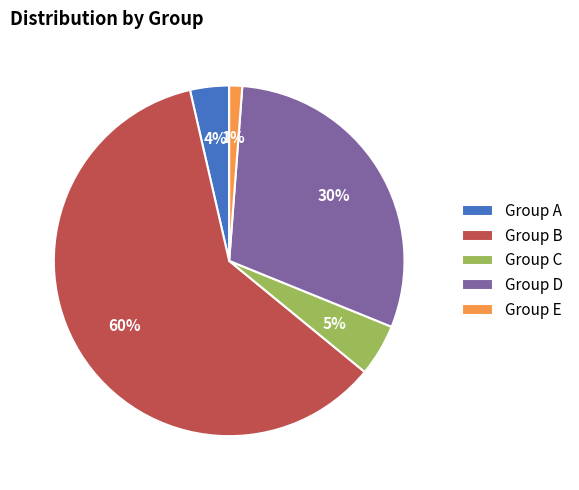

How many slices are in this pie chart?

5